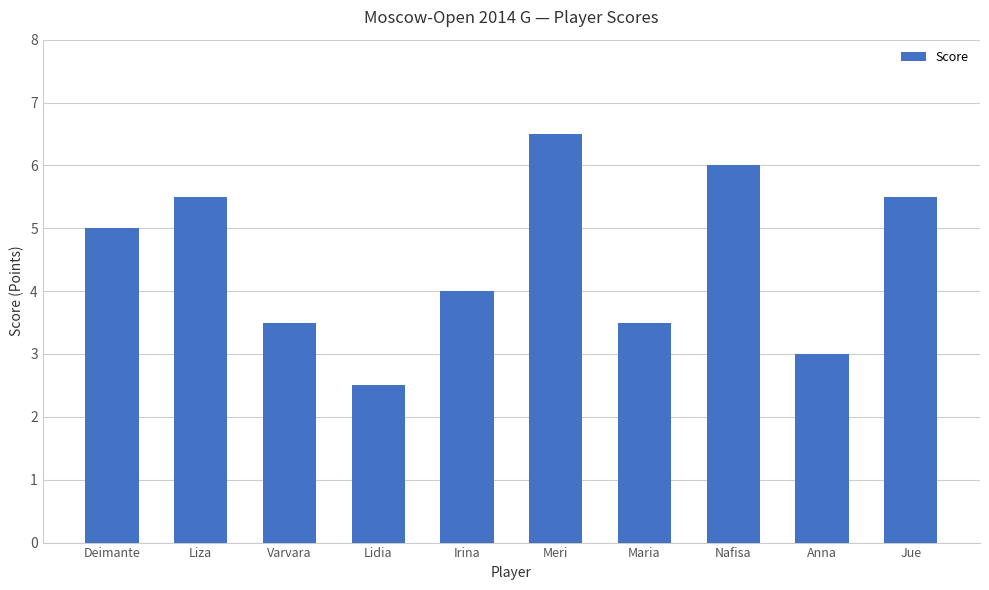

Reading left to right, list all the values displayed in this chart.

Deimante=5.0	Liza=5.5	Varvara=3.5	Lidia=2.5	Irina=4.0	Meri=6.5	Maria=3.5	Nafisa=6.0	Anna=3.0	Jue=5.5